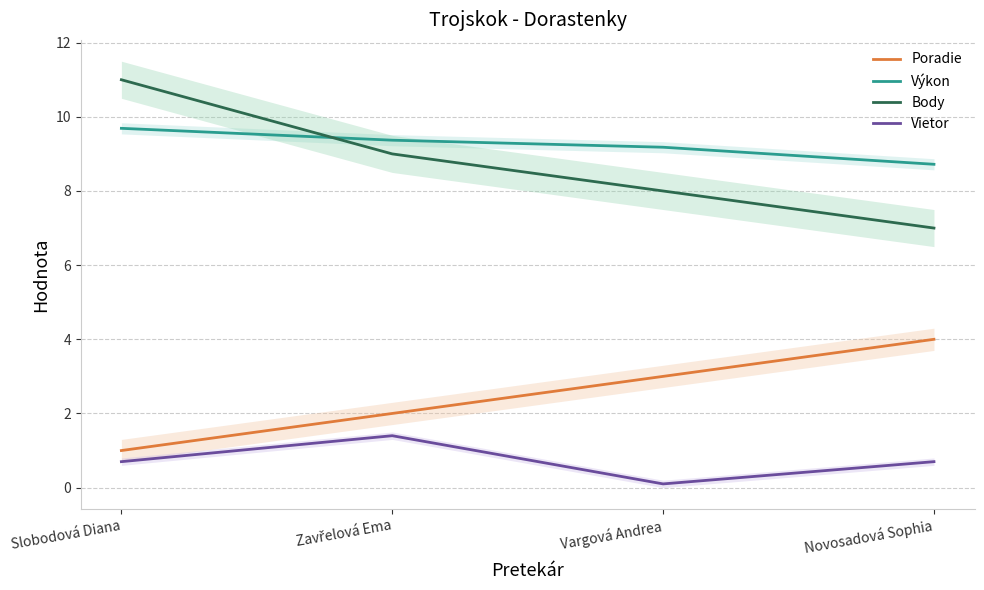

Reading right to left, transcribe all the data shown in this chart.

Poradie: Novosadová Sophia=4.0	Vargová Andrea=3.0	Zavřelová Ema=2.0	Slobodová Diana=1.0
Výkon: Novosadová Sophia=8.7	Vargová Andrea=9.2	Zavřelová Ema=9.4	Slobodová Diana=9.7
Body: Novosadová Sophia=7.0	Vargová Andrea=8.0	Zavřelová Ema=9.0	Slobodová Diana=11.0
Vietor: Novosadová Sophia=0.7	Vargová Andrea=0.1	Zavřelová Ema=1.4	Slobodová Diana=0.7